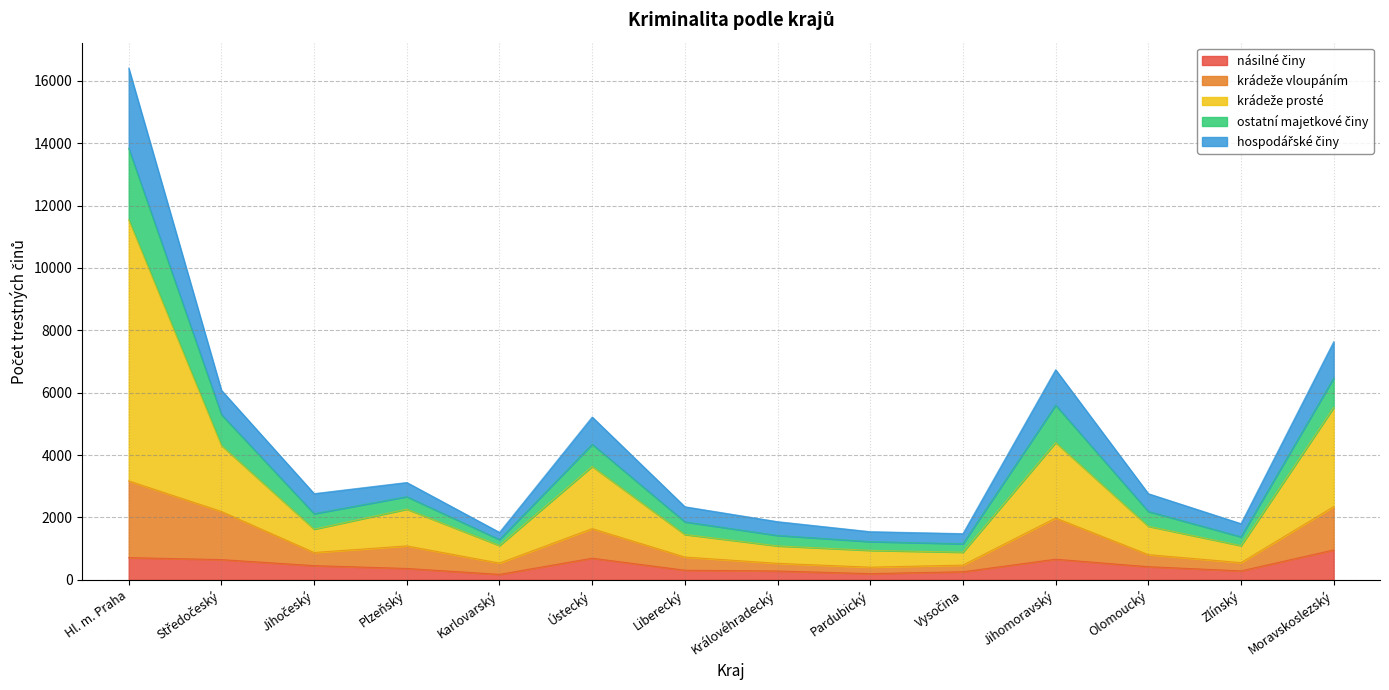

At how many categories does at least one series exceed 10672?

1